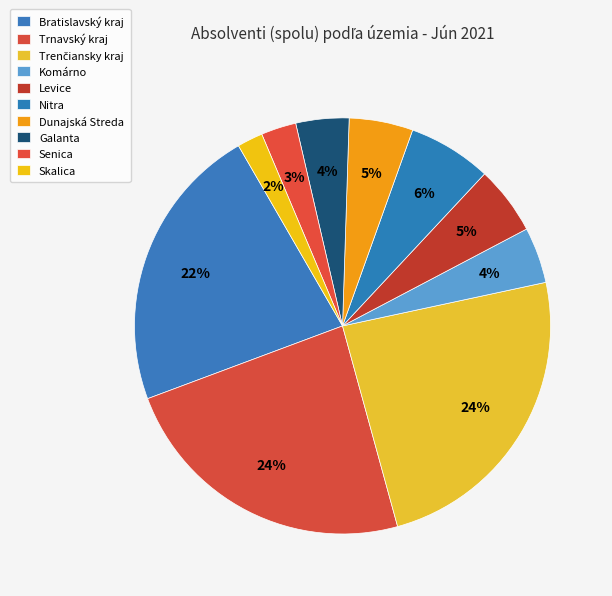

Count the number of slices in the pie.

10